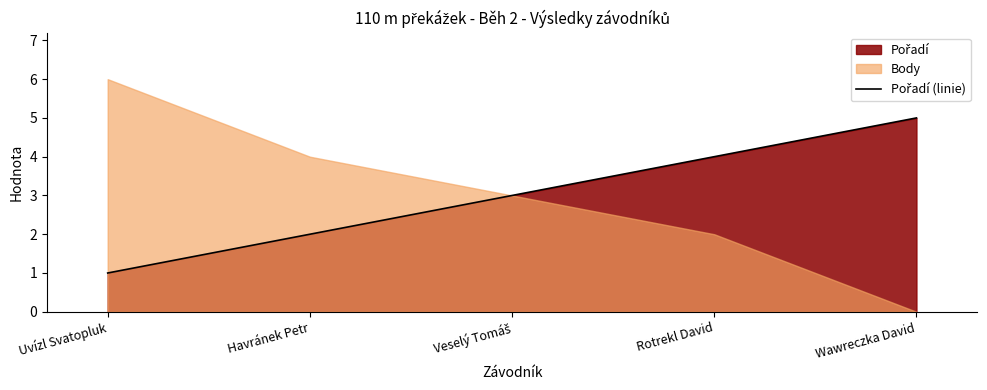

True or false: the data shows 3 at Veselý Tomáš.

True